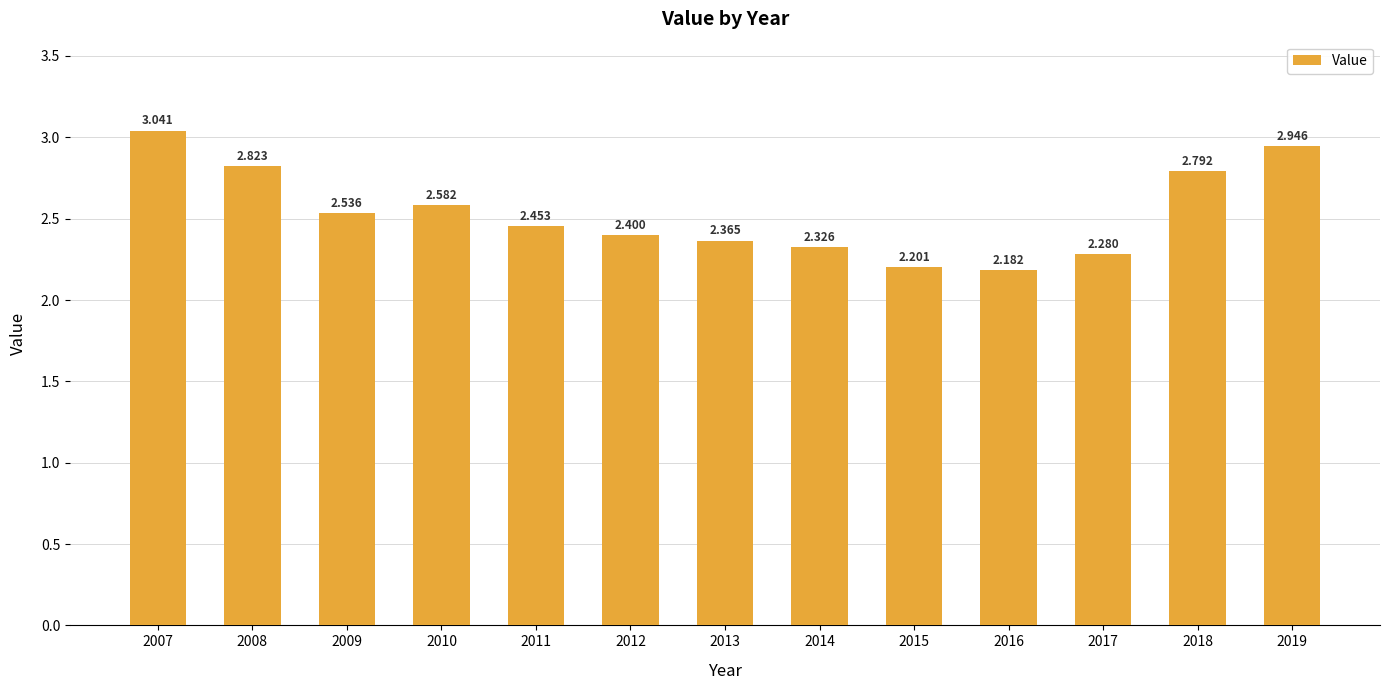

Read the value at 2012.

2.4